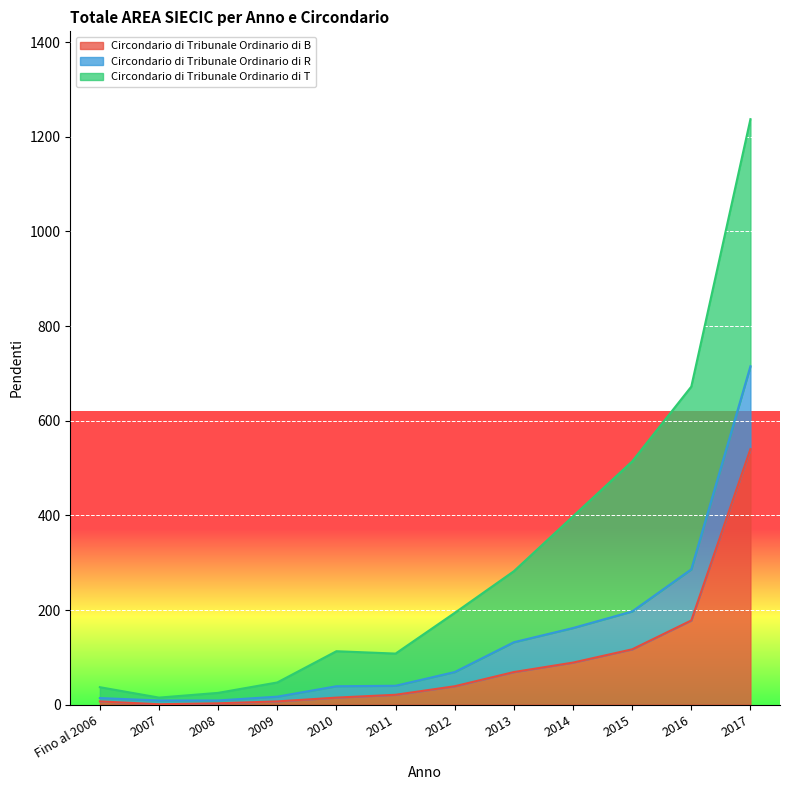

The Circondario di Tribunale Ordinario di B series shows 1 at 2007. True or false?

True